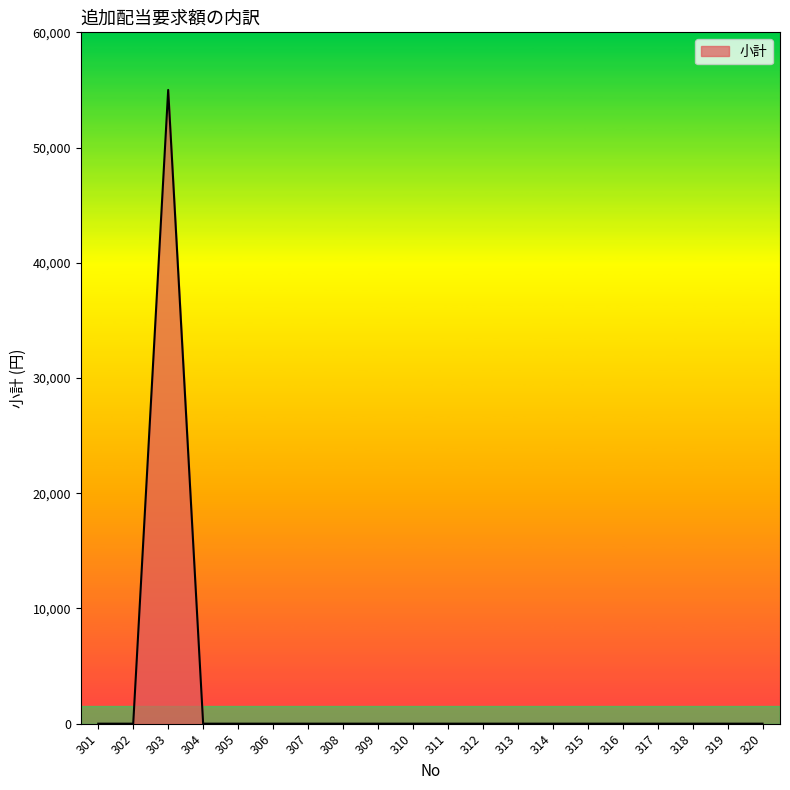

Is it true that the value at 307 is 0?

True